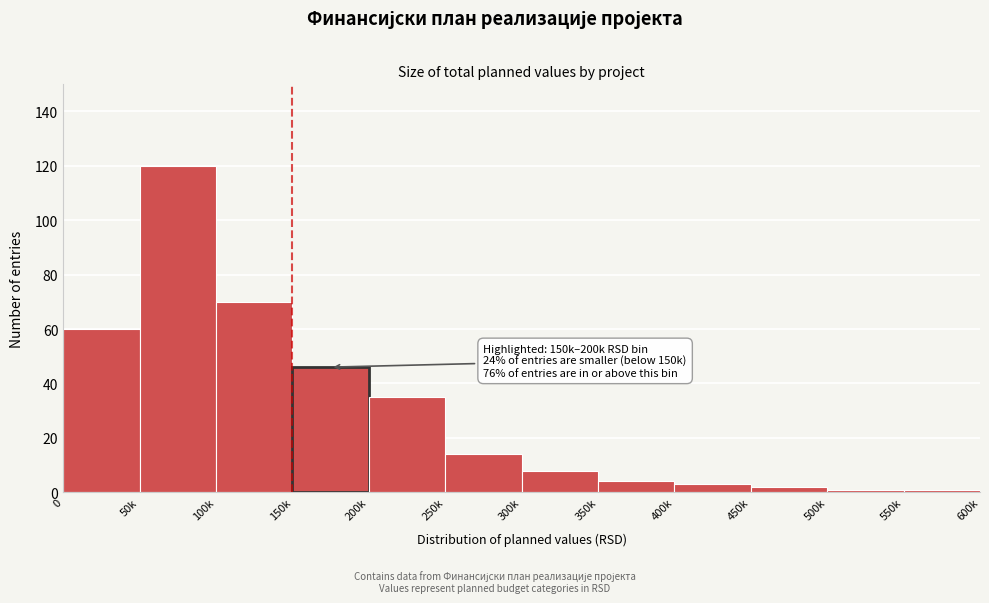

Reading left to right, transcribe all the data shown in this chart.

0=60	50k=120	100k=70	150k=46	200k=35	250k=14	300k=8	350k=4	400k=3	450k=2	500k=1	550k=1